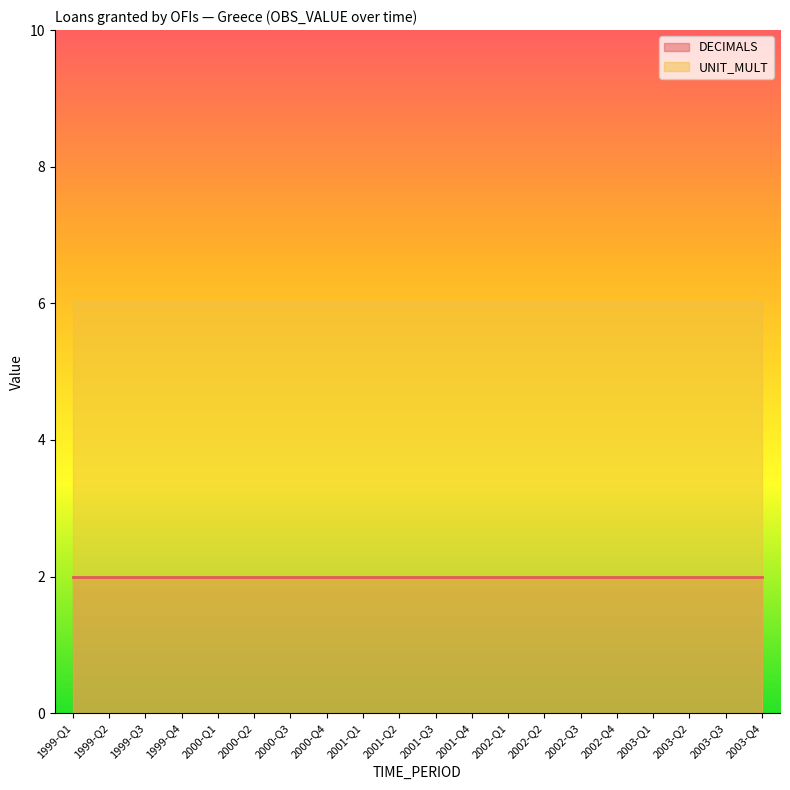

Which label corresponds to the largest value in the chart?

1999-Q1